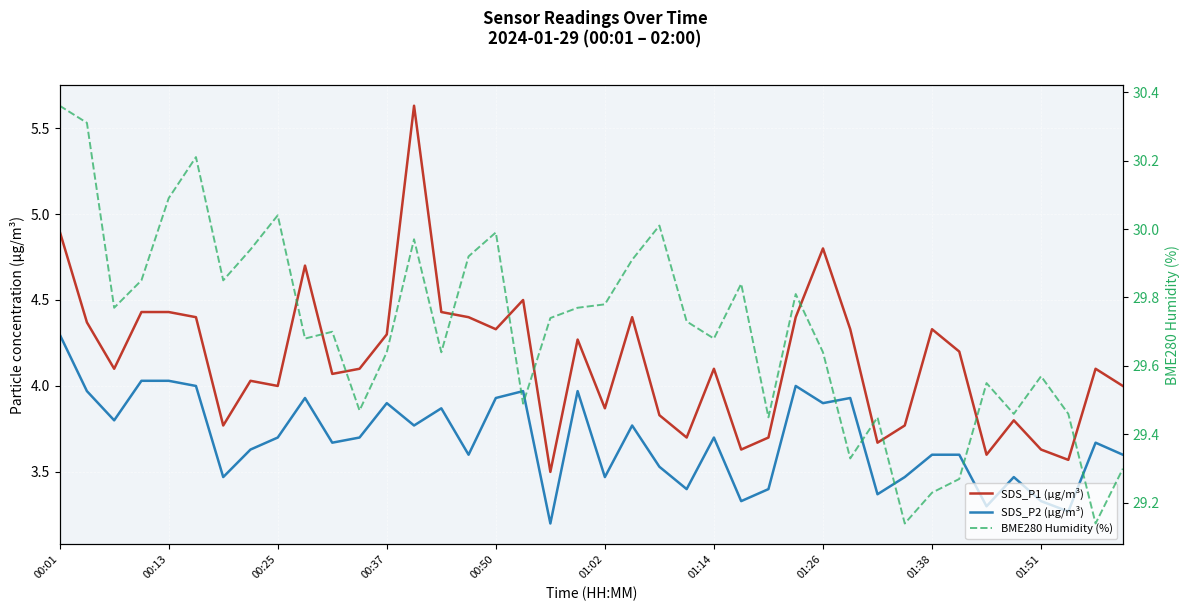

What is the difference between the maximum and minimum values in the SDS_P2 (µg/m³) series?

1.1